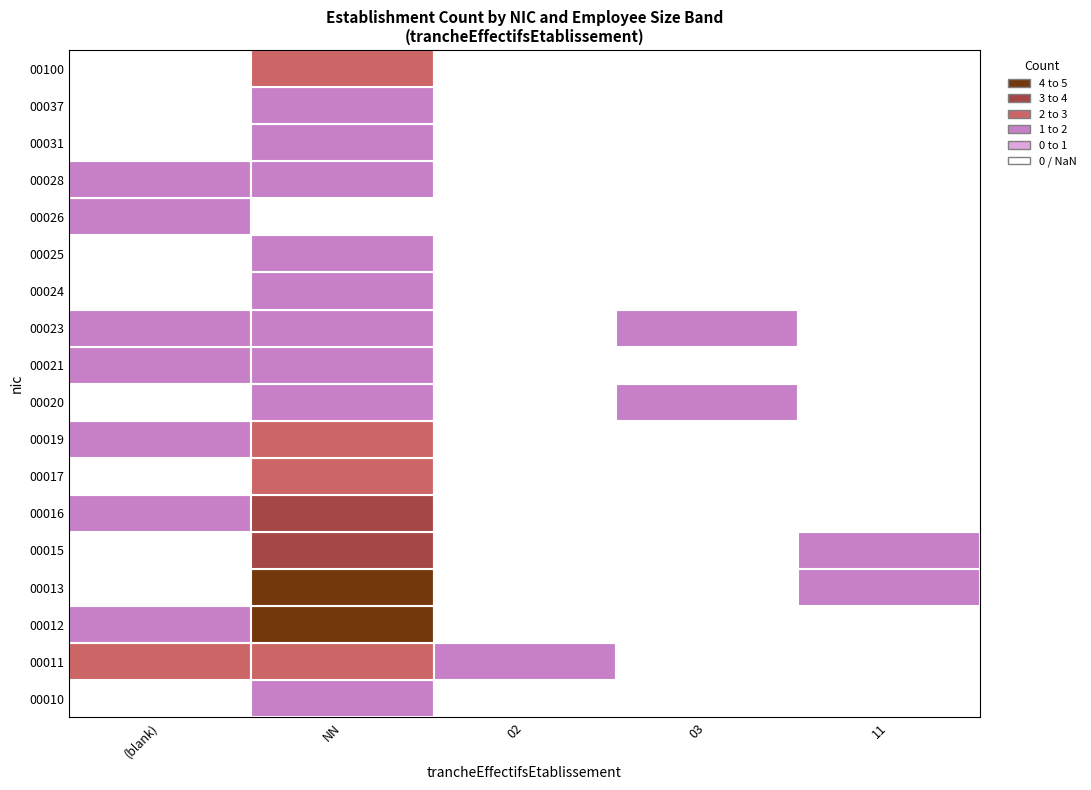

The value of 00037 at NN is 1. True or false?

True